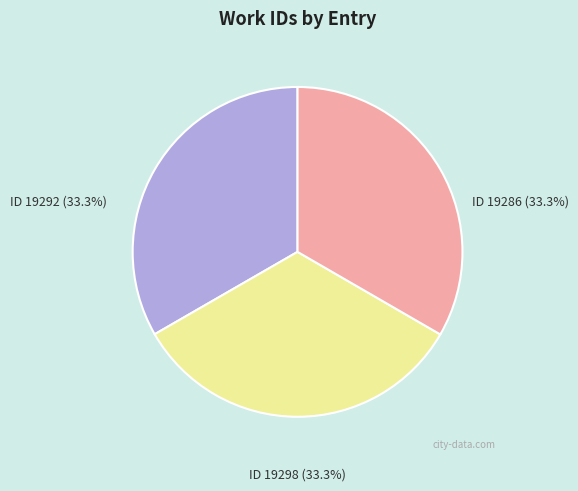

Does any single category account for the majority?

No